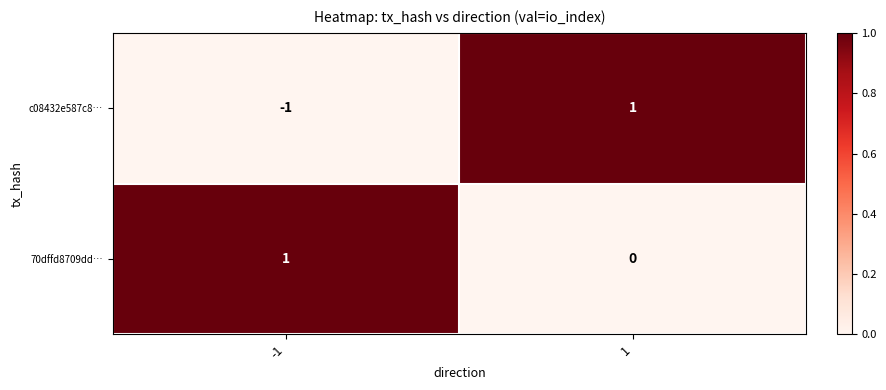

What is the smallest value displayed?

-1